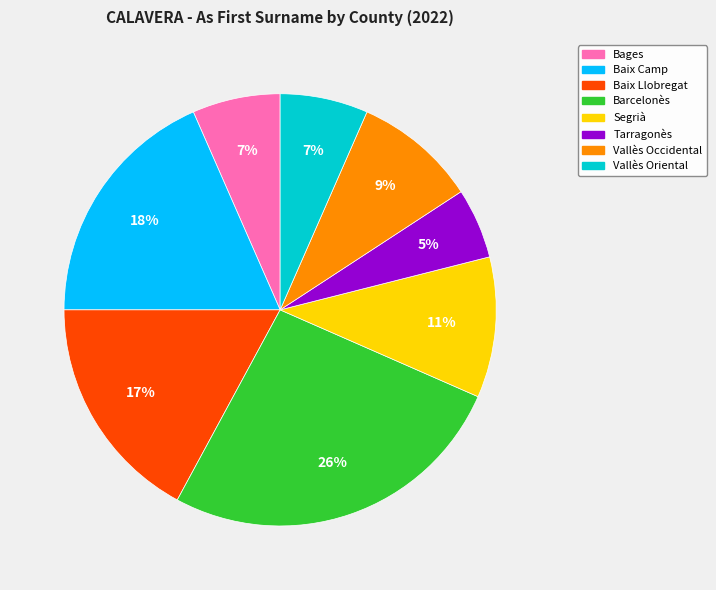

To the nearest percent, what is the difference between the largest and smallest slice percentages?

21%